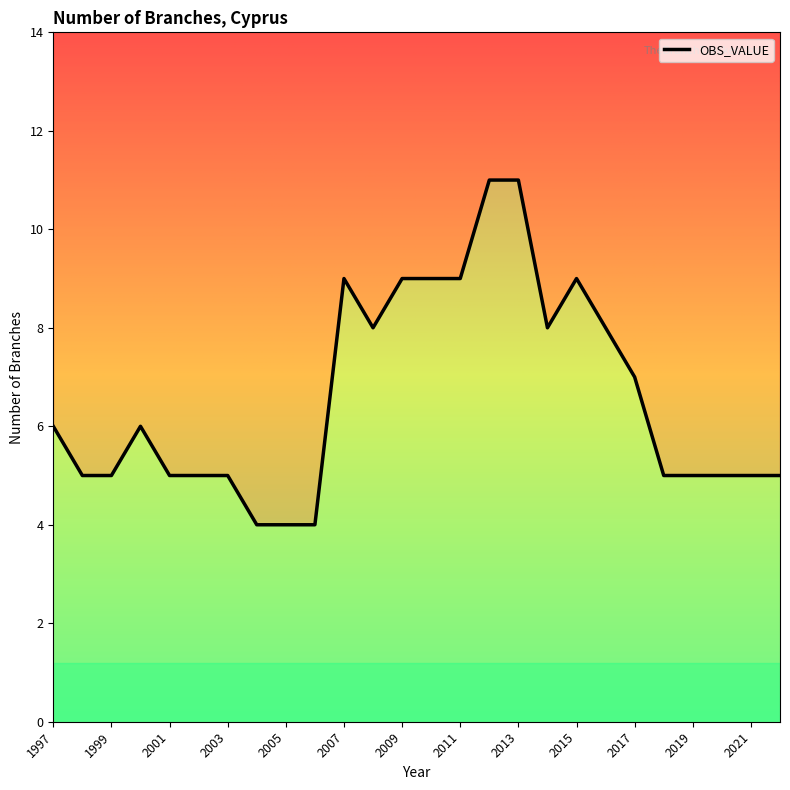

Reading right to left, extract all data points from this chart.

5	5	5	5	5	7	8	9	8	11	11	9	9	9	8	9	4	4	4	5	5	5	6	5	5	6